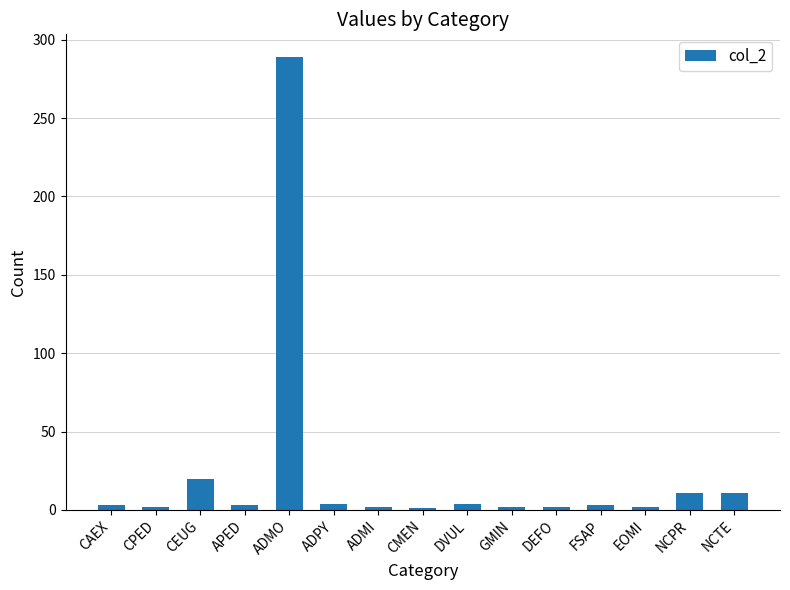

What is the label of the 2nd bar from the left?

CPED